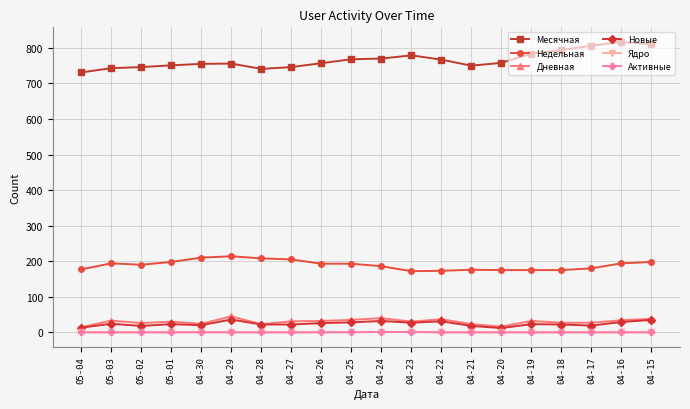

What position from the right is 04-28?

14